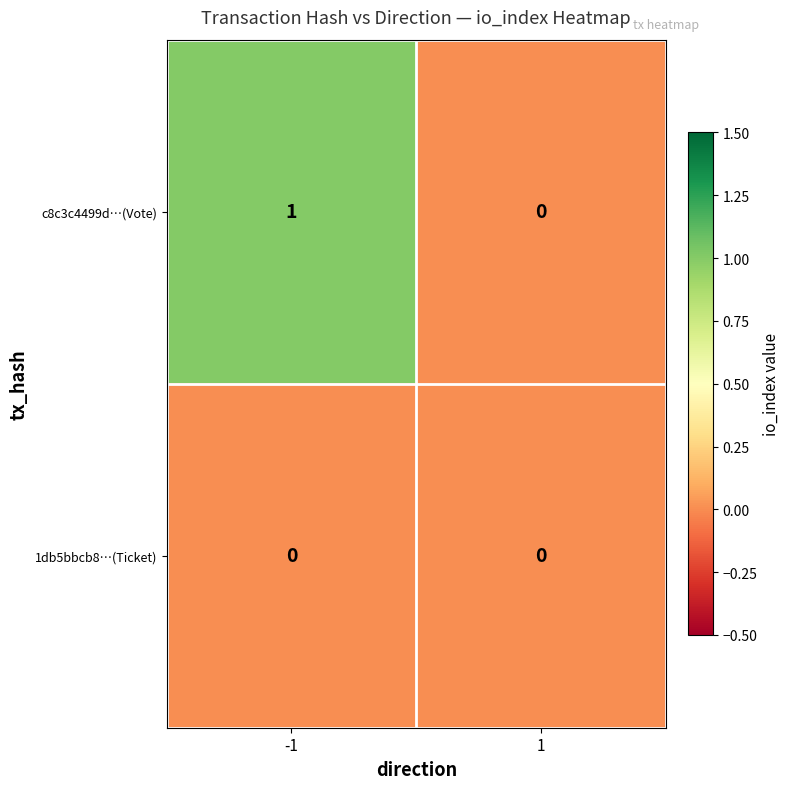

Which series has the largest total across all categories?

c8c3c4499d…(Vote)